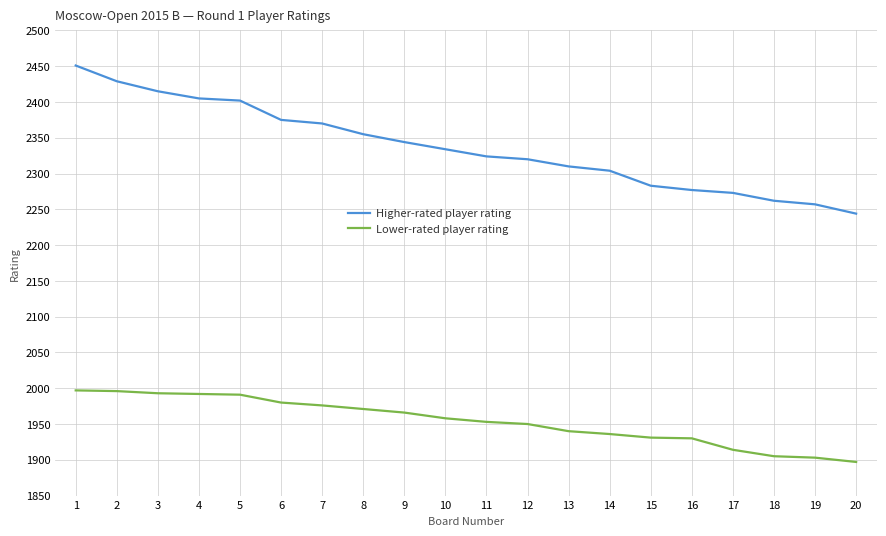

At which label does Higher-rated player rating first exceed 2334?

1